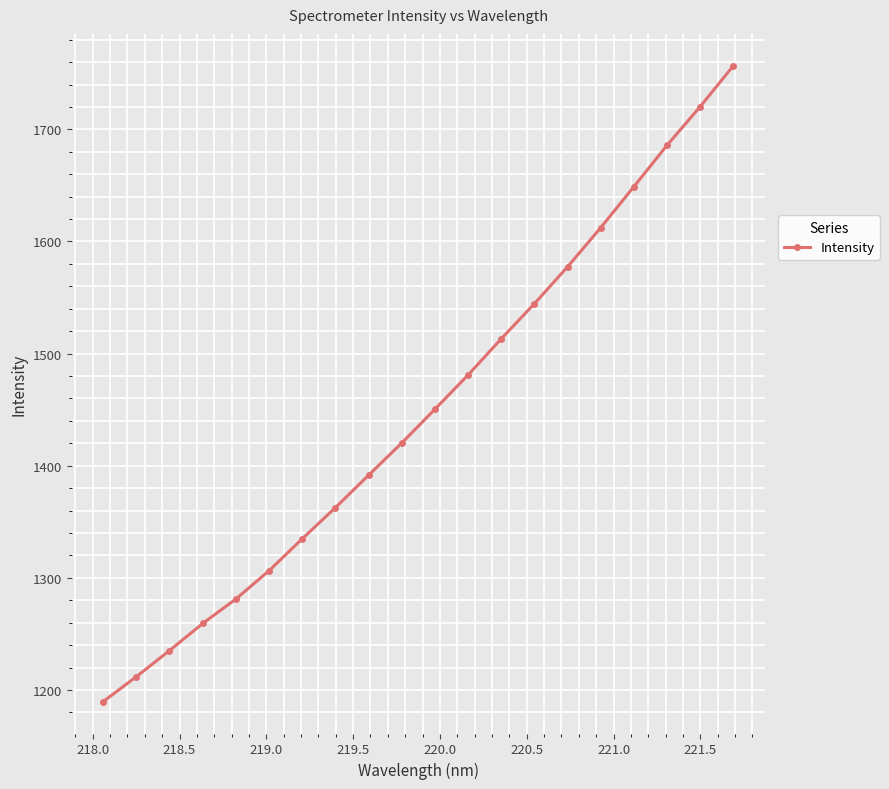

What is the maximum value shown in the chart?

1756.8